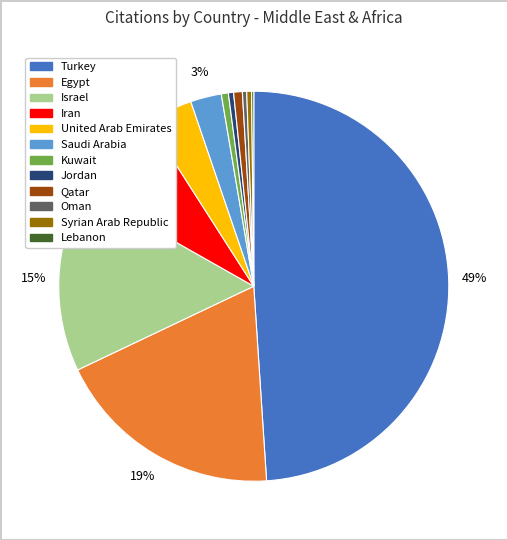

Which slice is the largest?

Turkey